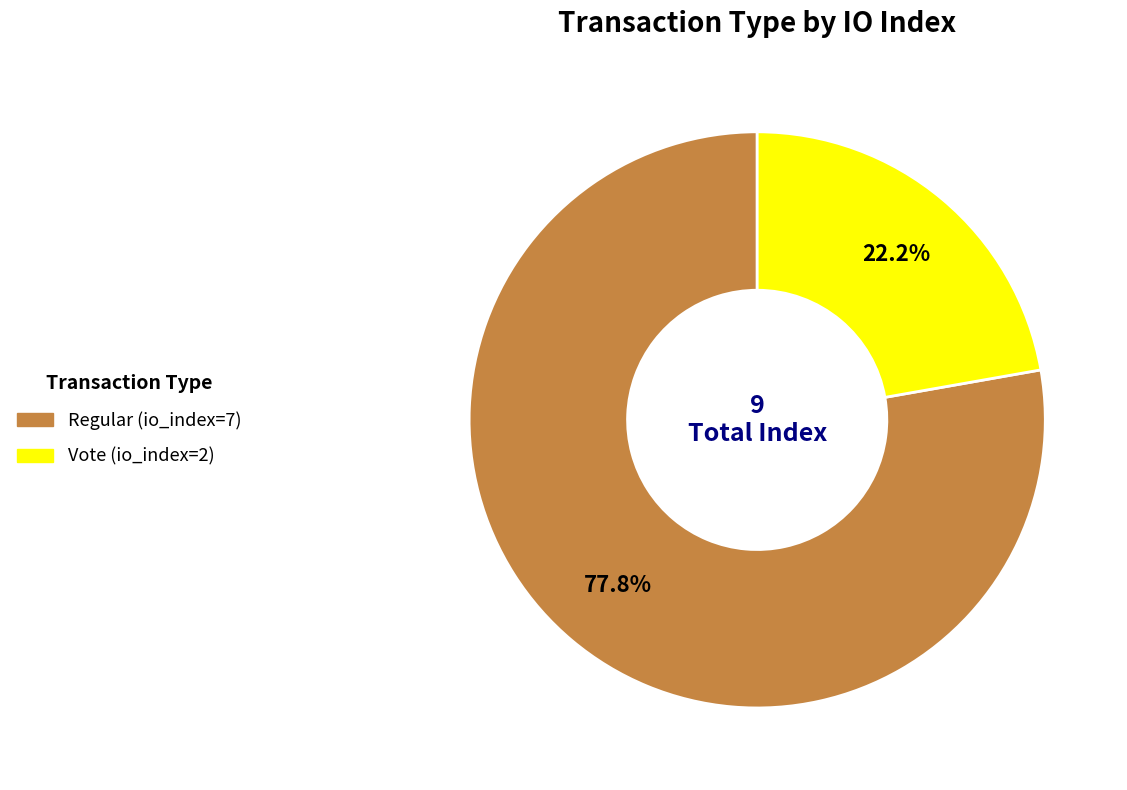

Does Vote (io_index=2) represent more than half of the total?

No